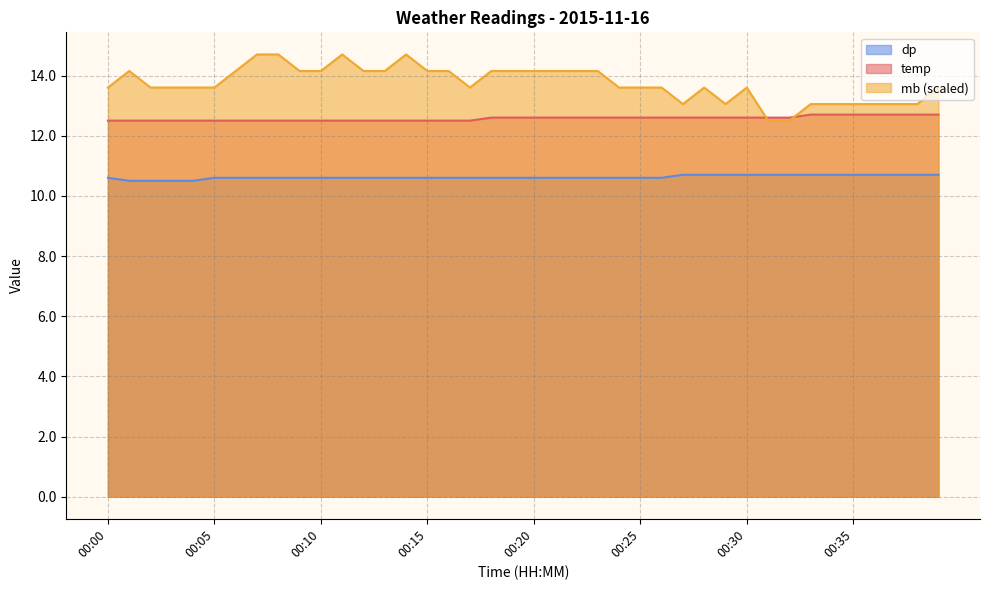

At 00:37, list the series in order from largest to smallest.

mb, temp, dp